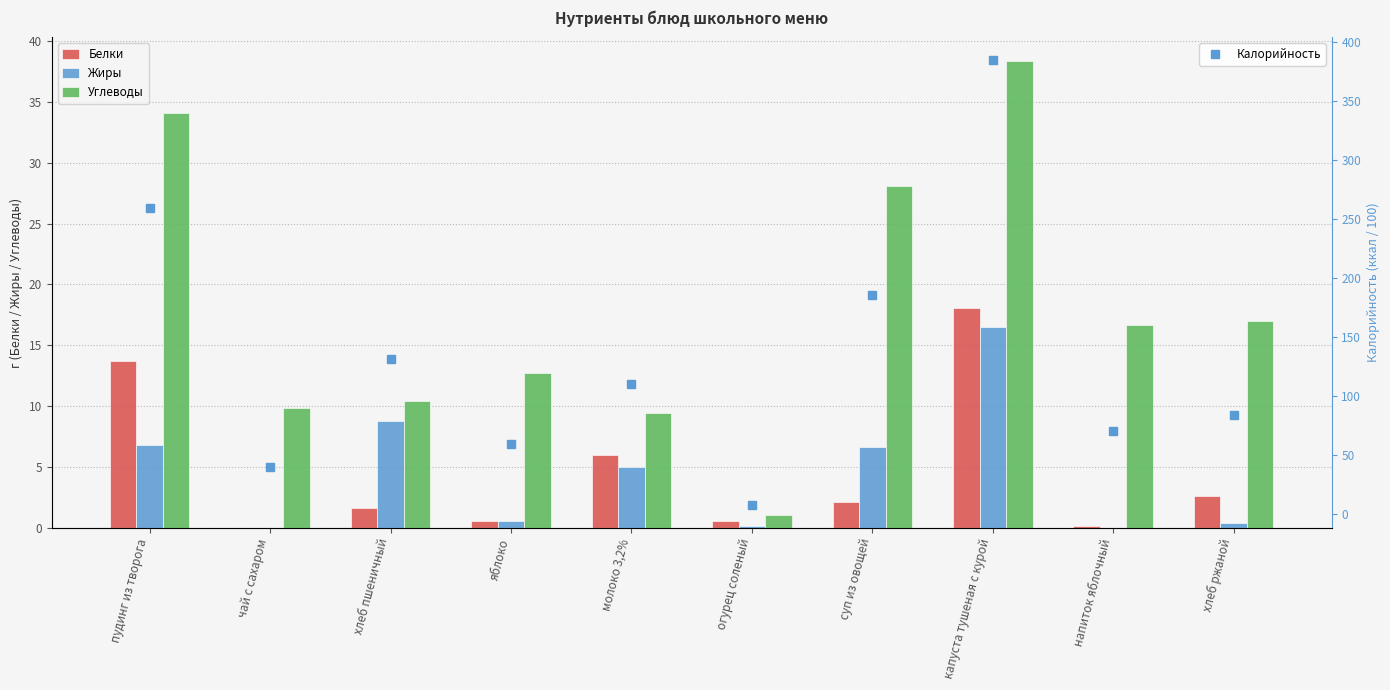

Is the value of Белки at суп из овощей greater than the value of Жиры at напиток яблочный?

Yes